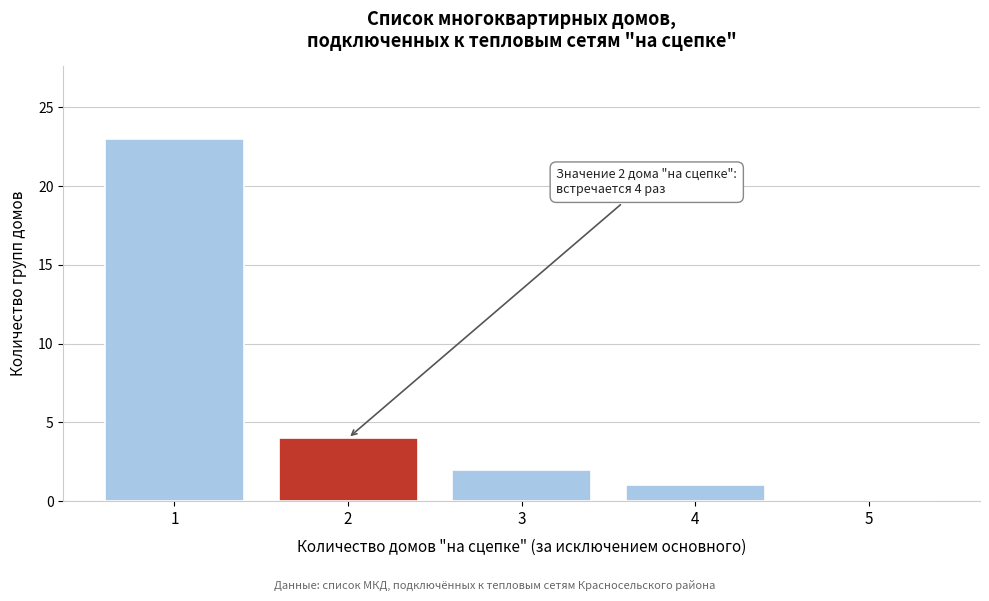

Which range on the x-axis has the tallest bar?

0.5 to 1.5